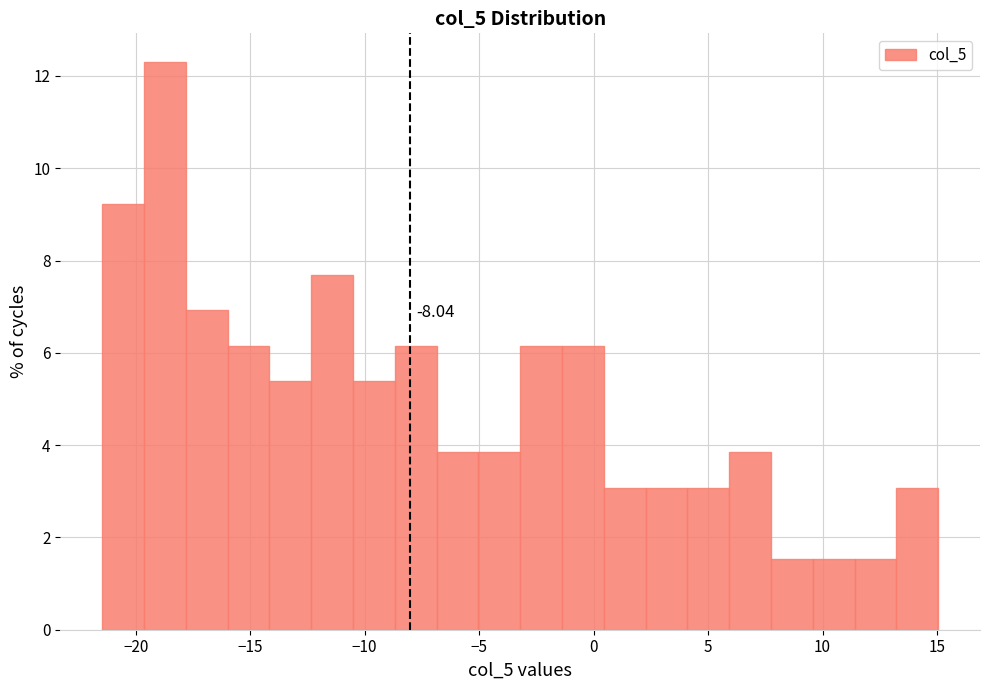

Read against the x-axis, roughly where is the centre of the tallest bar?

-18.5